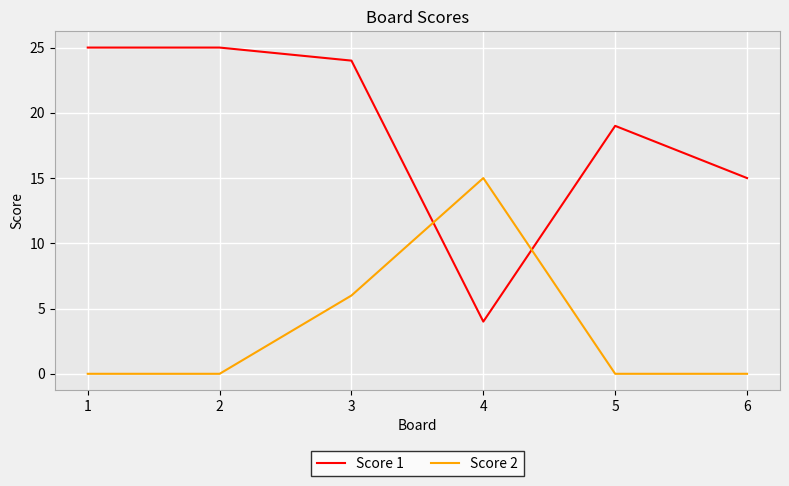

The value of Score 2 at 6 is -10. True or false?

False